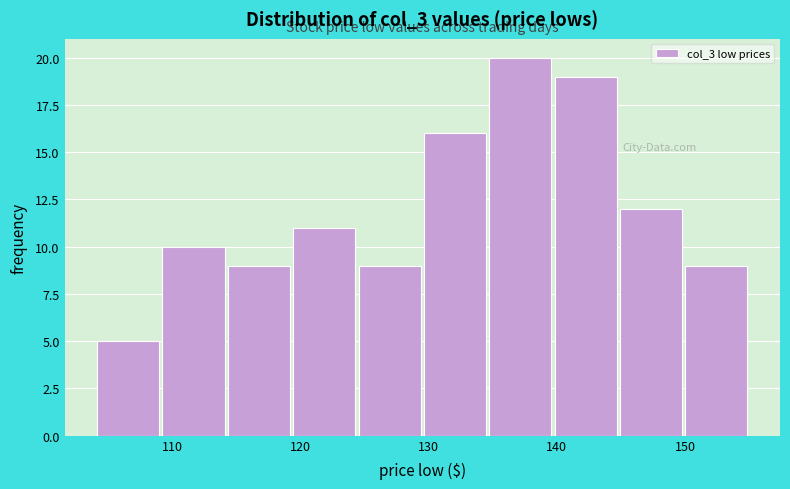

Which range on the x-axis has the tallest bar?

134.6 to 139.7